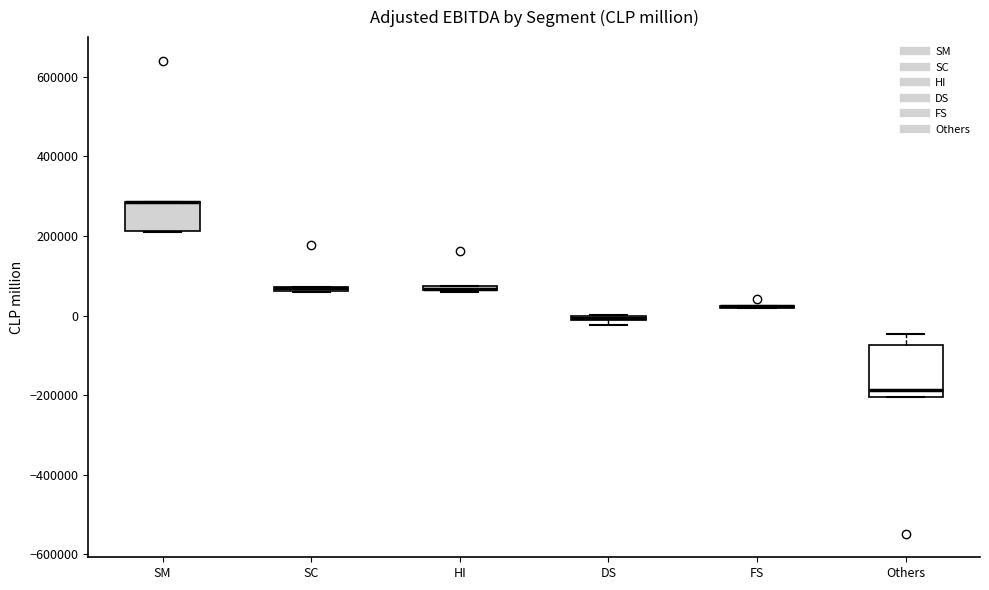

Where is the lower edge of the box for Others on the y-axis? The values are not printed on the chart, so give them approximately, as read against the axis.

-200000